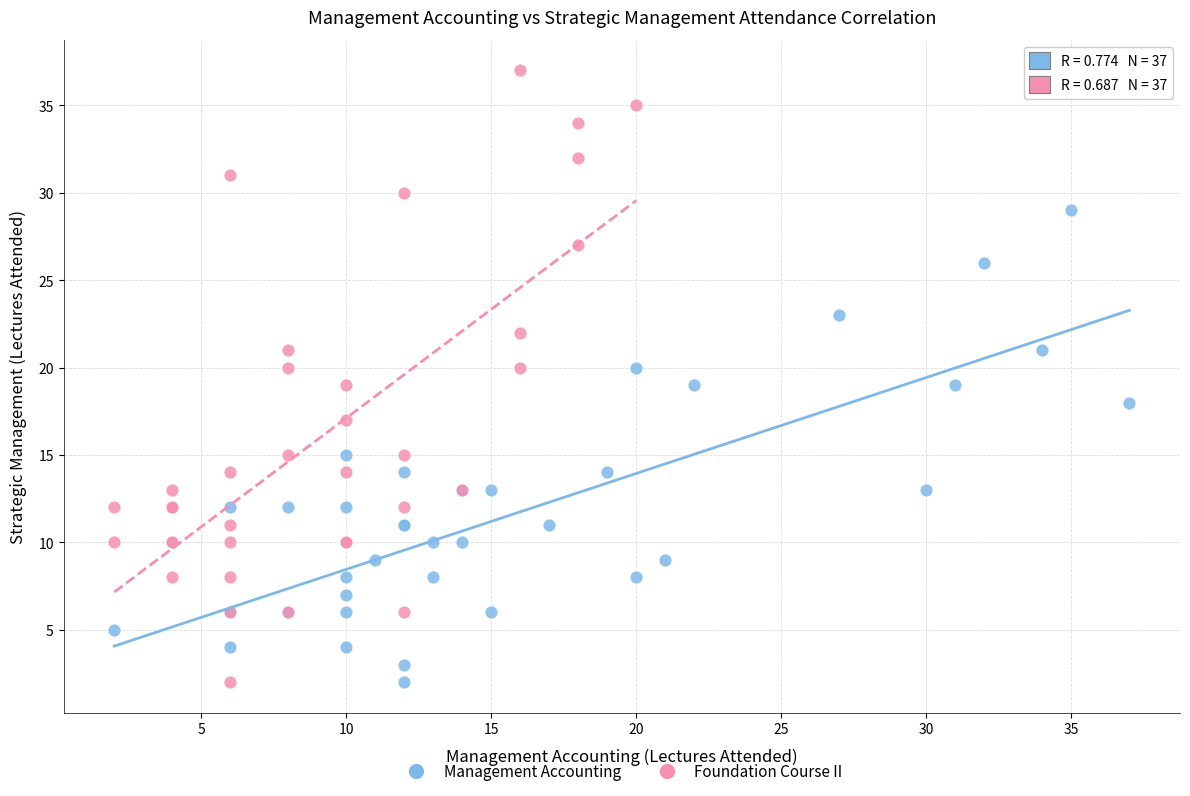

Which series has the widest spread of Y values?

Foundation Course II